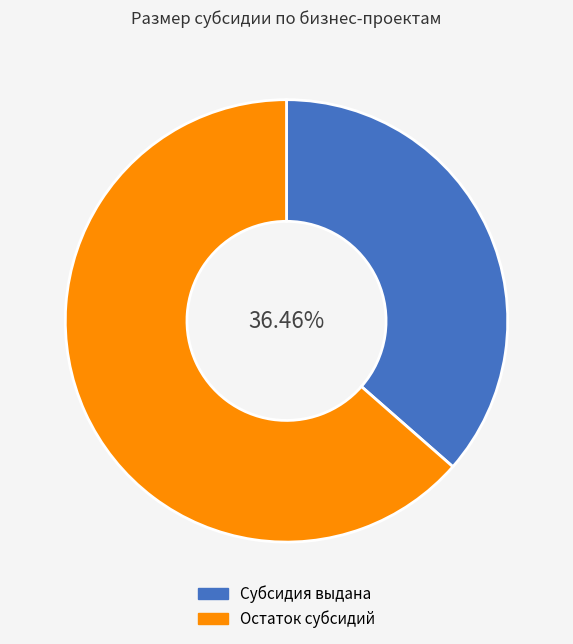

Does Субсидия выдана represent more than half of the total?

No